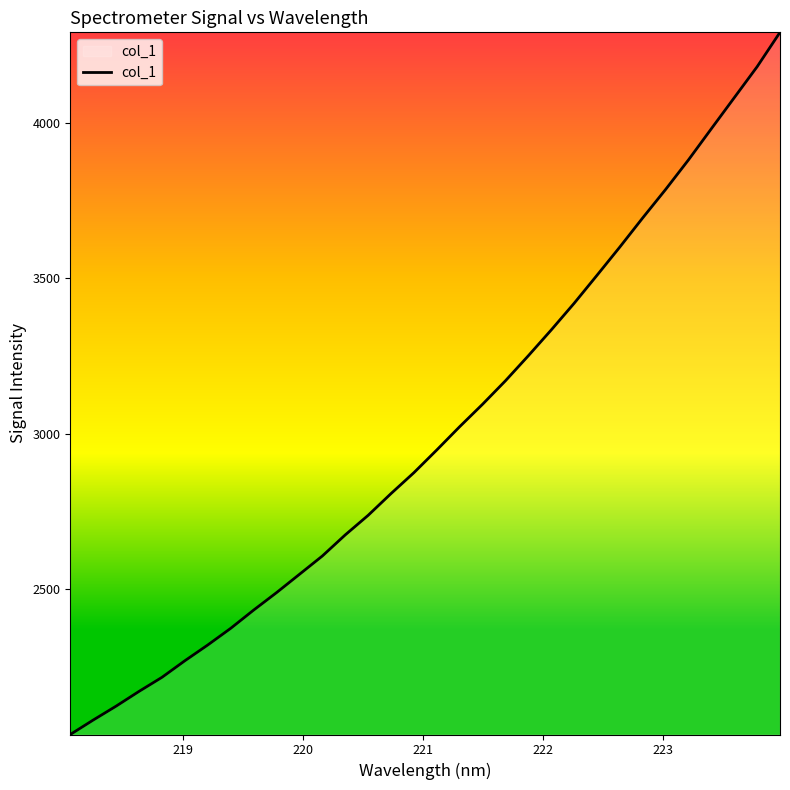

What is the difference between the maximum and minimum values?

2258.0